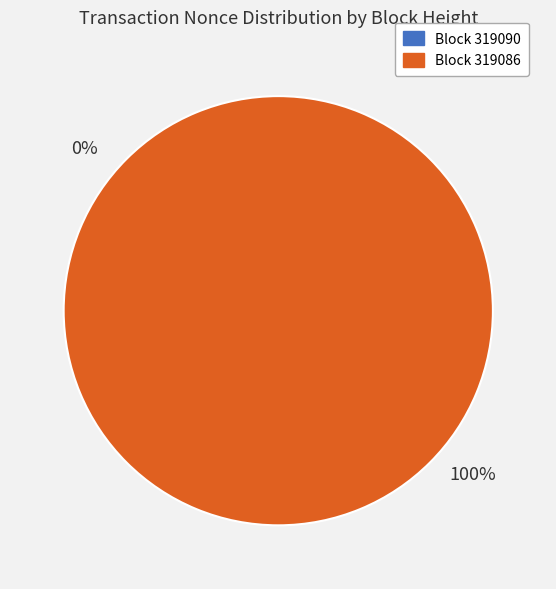

How many slices are in this pie chart?

2